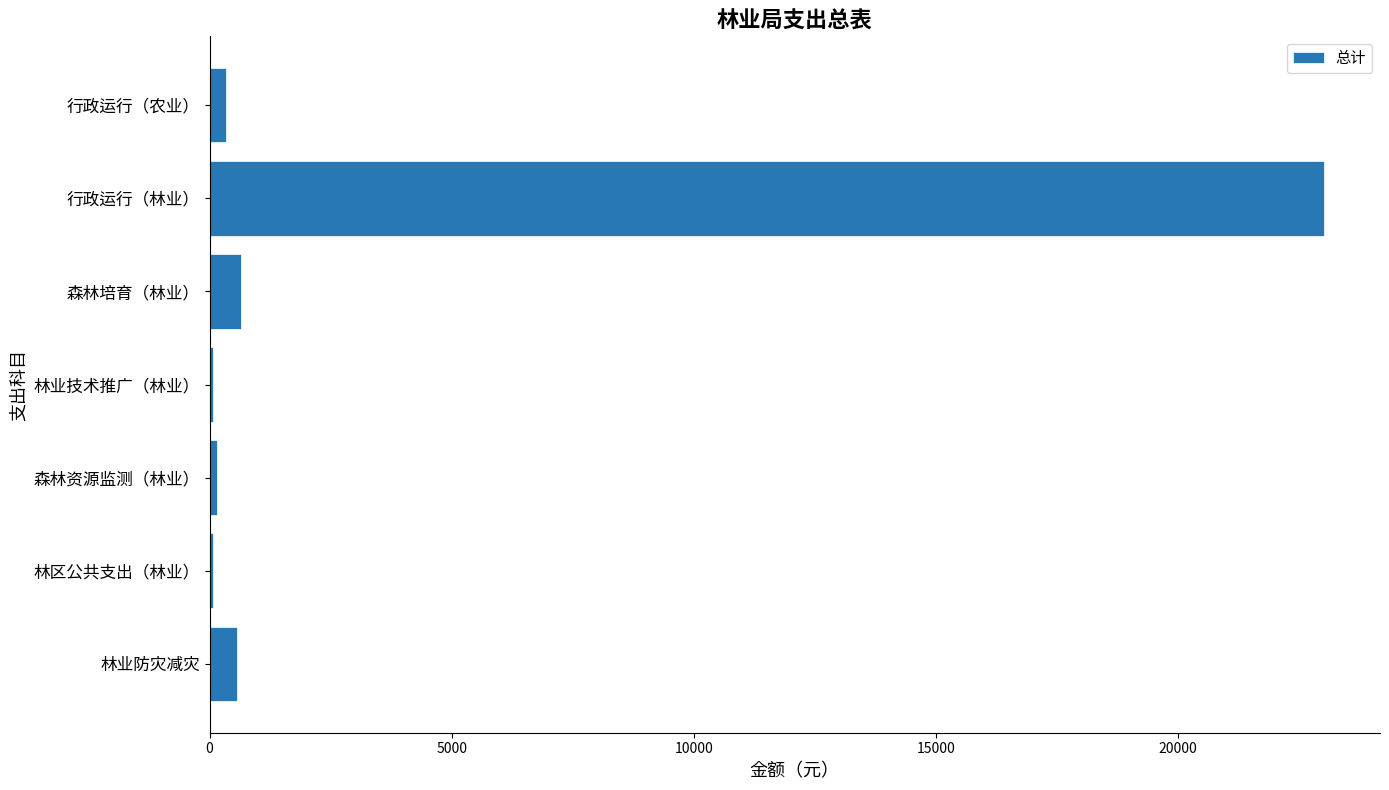

What is the approximate value at 行政运行（林业）?

23020